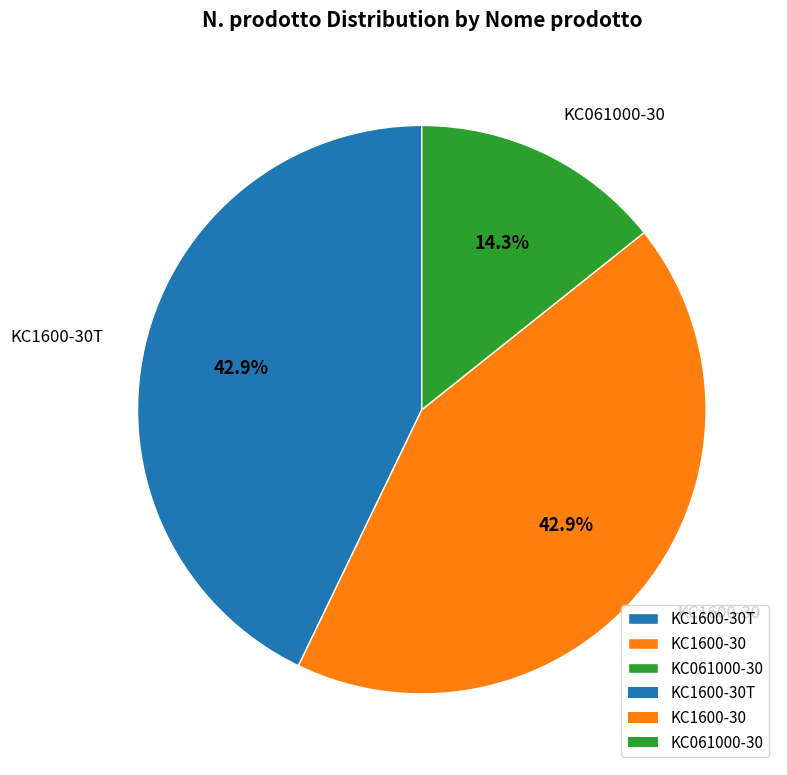

How much of the chart is everything except KC1600-30?

57.1%